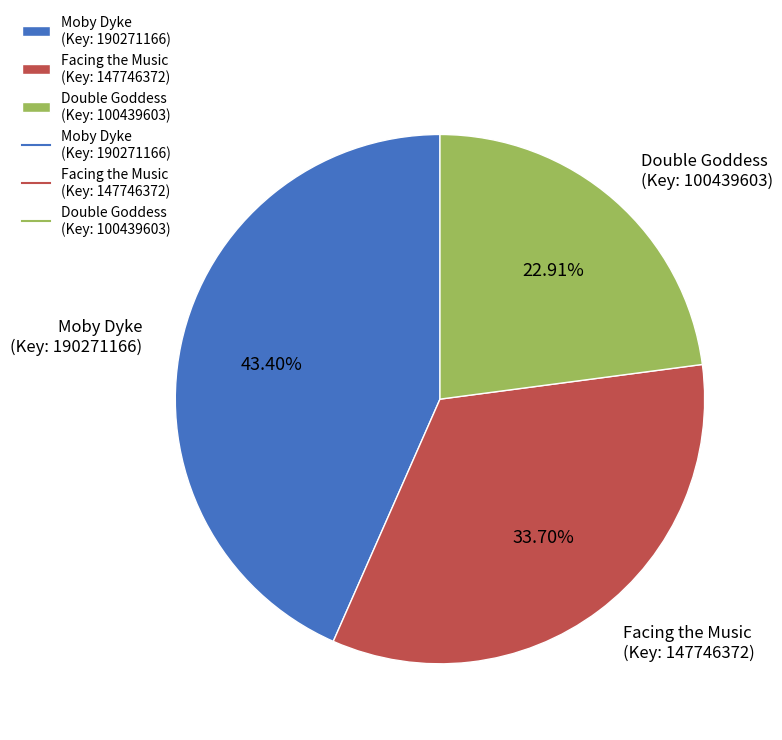

Between Facing the Music (Key: 147746372) and Double Goddess (Key: 100439603), which is larger?

Facing the Music (Key: 147746372)